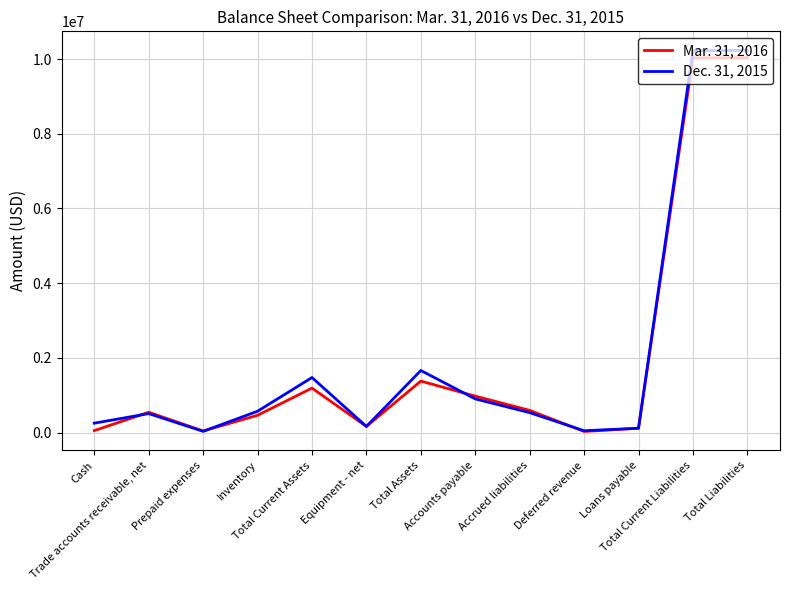

Which series has the largest range (max minus min)?

Dec. 31, 2015